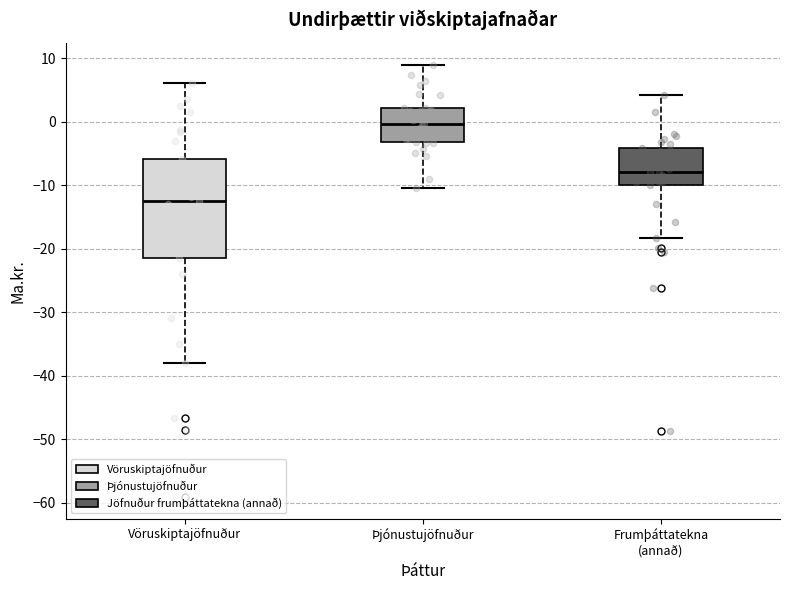

Reading left to right, read every box against the y-axis: the position of its median line, the range the box covers, and the ends of its whiskers. The values are not printed on the chart, so give them approximately, as read against the axis.

Vöruskiptajöfnuður: median -12, box -21 to -6, whiskers -38 to 6
Þjónustujöfnuður: median 0, box -3 to 2, whiskers -11 to 9
Frumþáttatekna (annað): median -8, box -10 to -4, whiskers -18 to 4